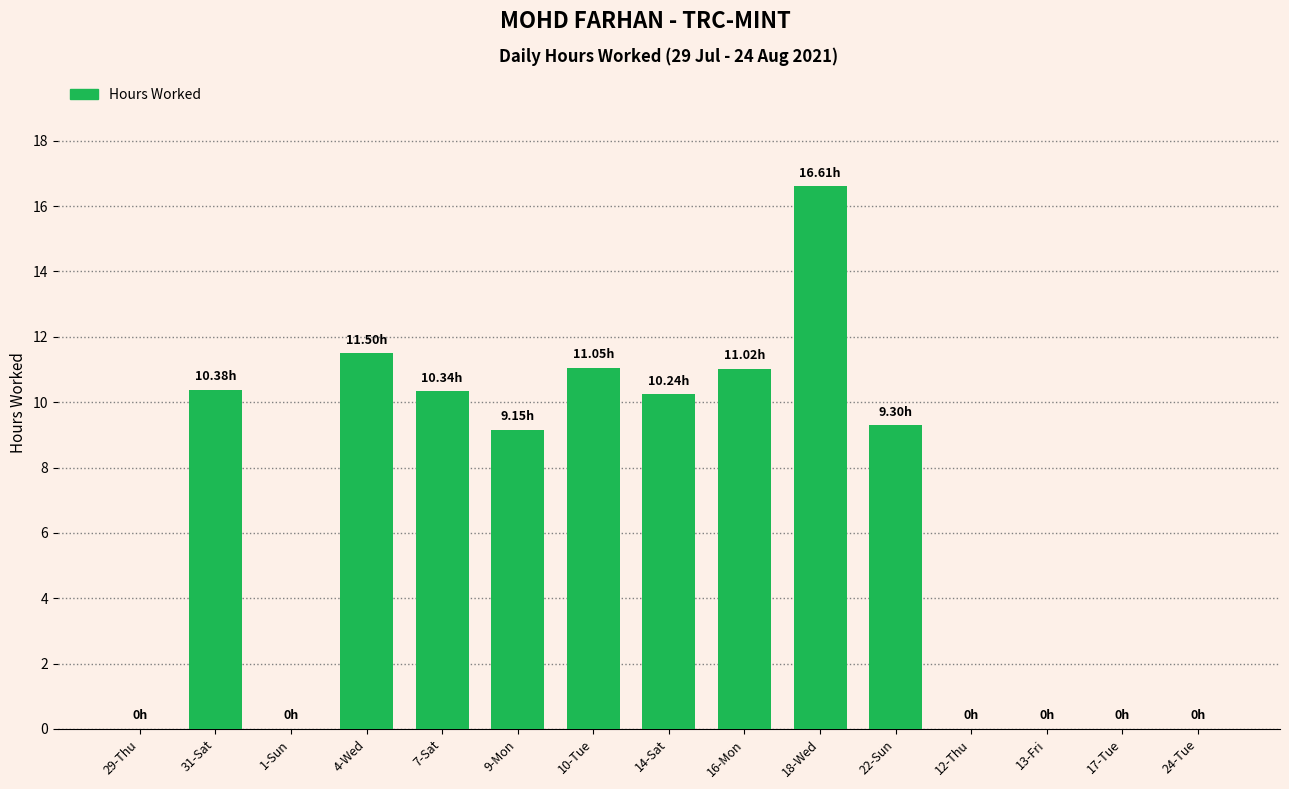

What is the change in value from 4-Wed to 14-Sat?

-1.3